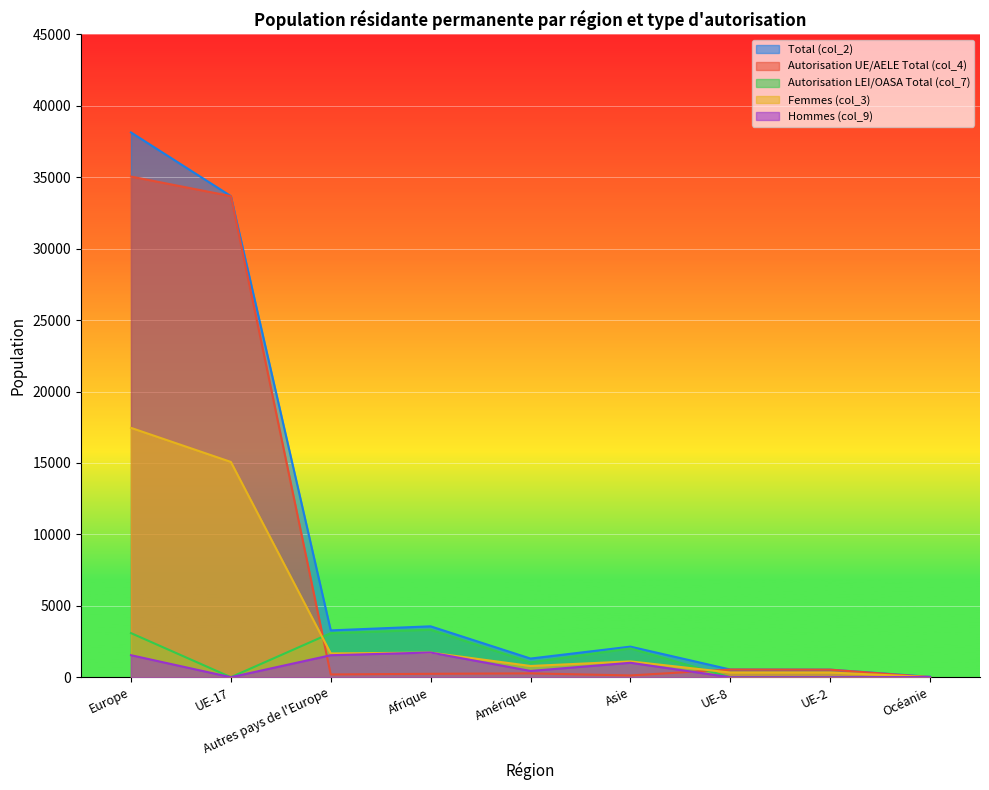

How many interior local valleys does the Total (col_2) series have?

2